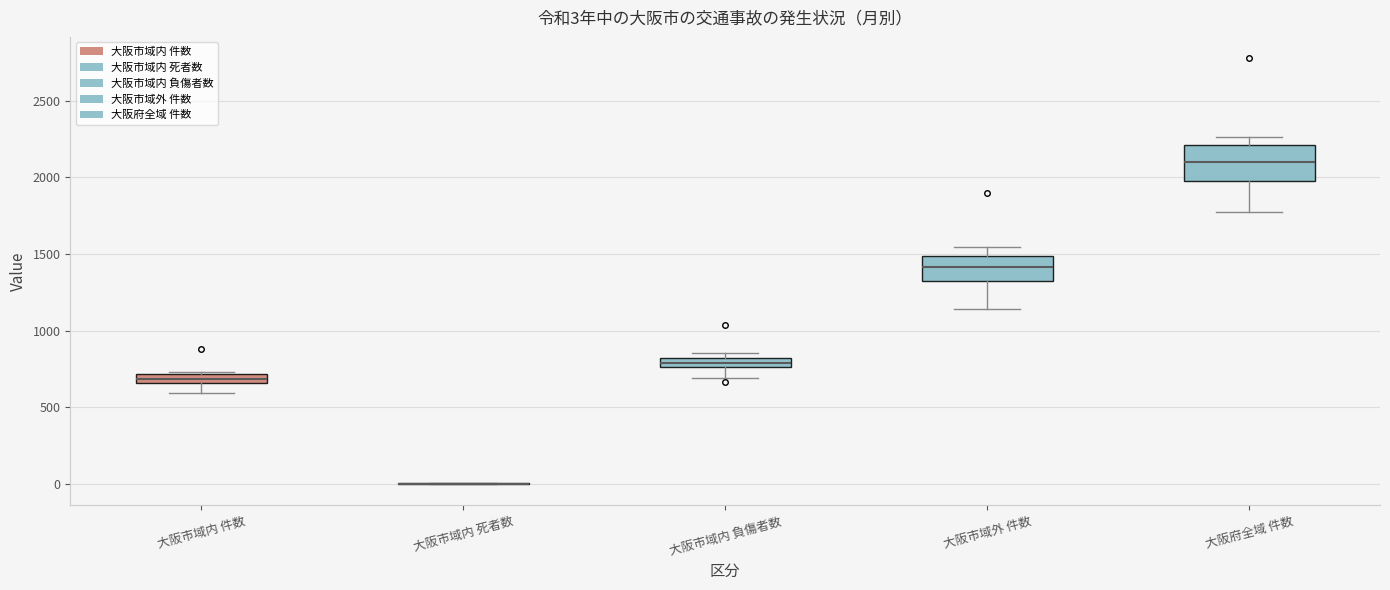

Comparing the boxes themselves (not the whiskers), which one is the tallest?

大阪府全域 件数